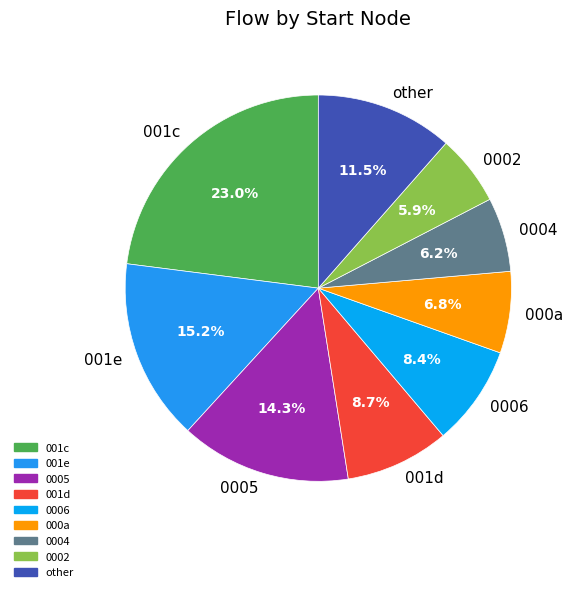

Between other and 0004, which is larger?

other